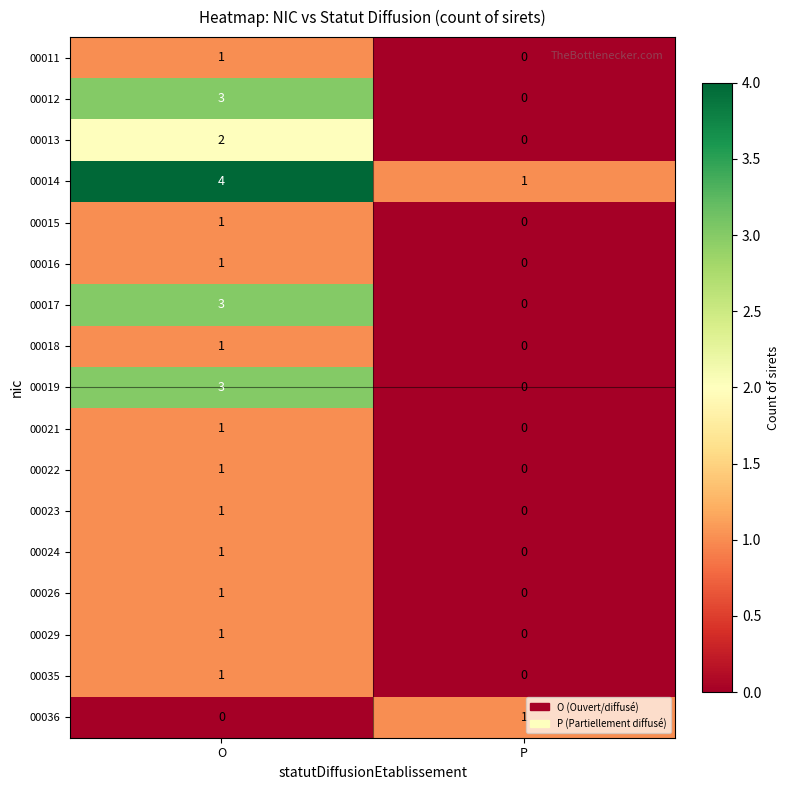

What is the spread (max minus min) of values at O?

4